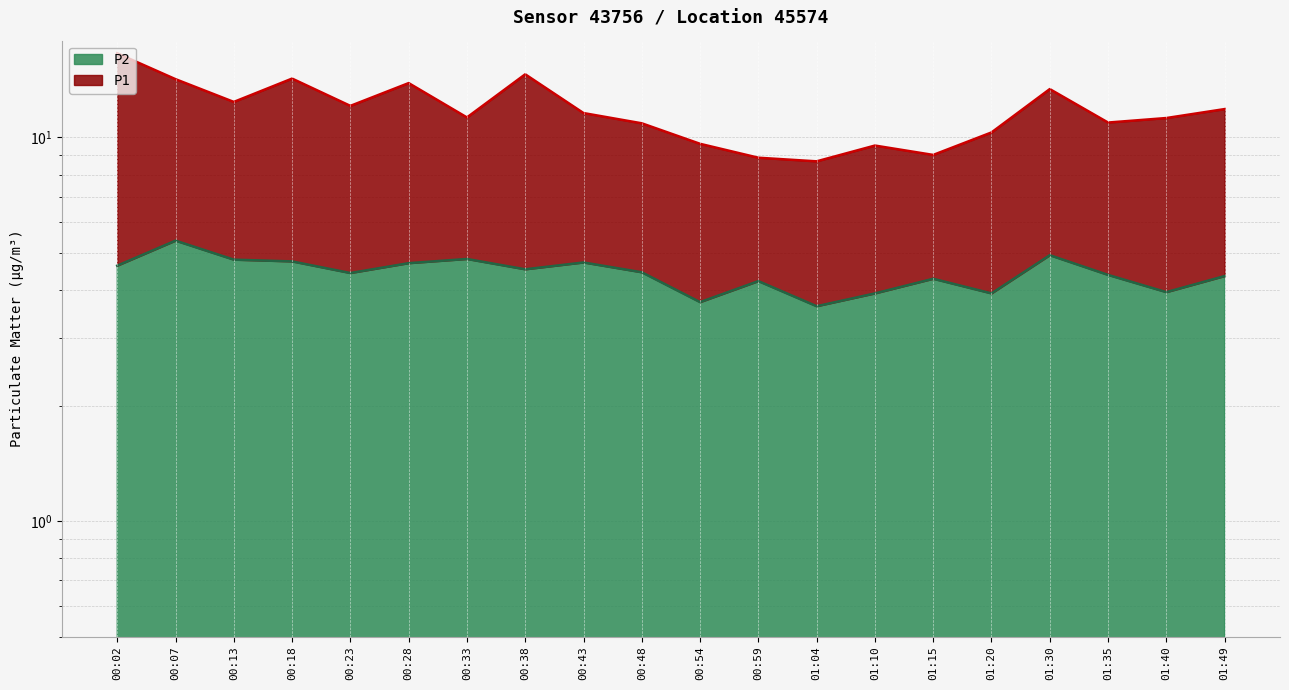

Reading left to right, extract all data points from this chart.

P1: 00:02=16.6	00:07=14.2	00:13=12.4	00:18=14.2	00:23=12.1	00:28=13.9	00:33=11.3	00:38=14.6	00:43=11.6	00:48=10.9	00:54=9.6	00:59=8.8	01:04=8.7	01:10=9.5	01:15=9.0	01:20=10.3	01:30=13.4	01:35=10.9	01:40=11.2	01:49=11.8
P2: 00:02=4.6	00:07=5.4	00:13=4.8	00:18=4.8	00:23=4.4	00:28=4.7	00:33=4.8	00:38=4.5	00:43=4.7	00:48=4.5	00:54=3.7	00:59=4.2	01:04=3.6	01:10=3.9	01:15=4.3	01:20=3.9	01:30=4.9	01:35=4.4	01:40=4.0	01:49=4.3